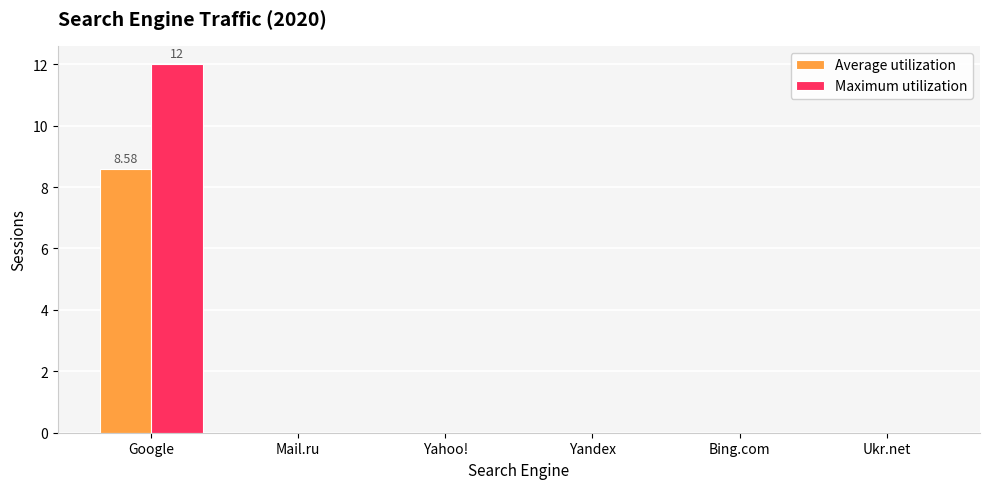

How many data points does each series have?

6